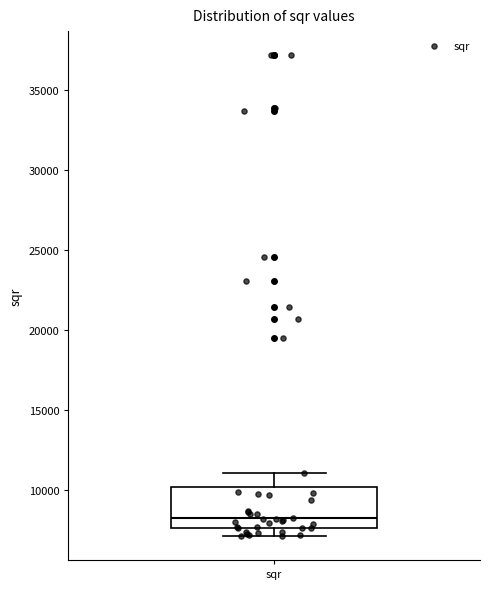

Transcribe this box plot: give where the median line is, the range the box spans, and where the two whiskers end, as read against the y-axis. The values are not printed on the chart, so give them approximately, as read against the axis.

median 8500, box 7500 to 10000, whiskers 7000 to 11000